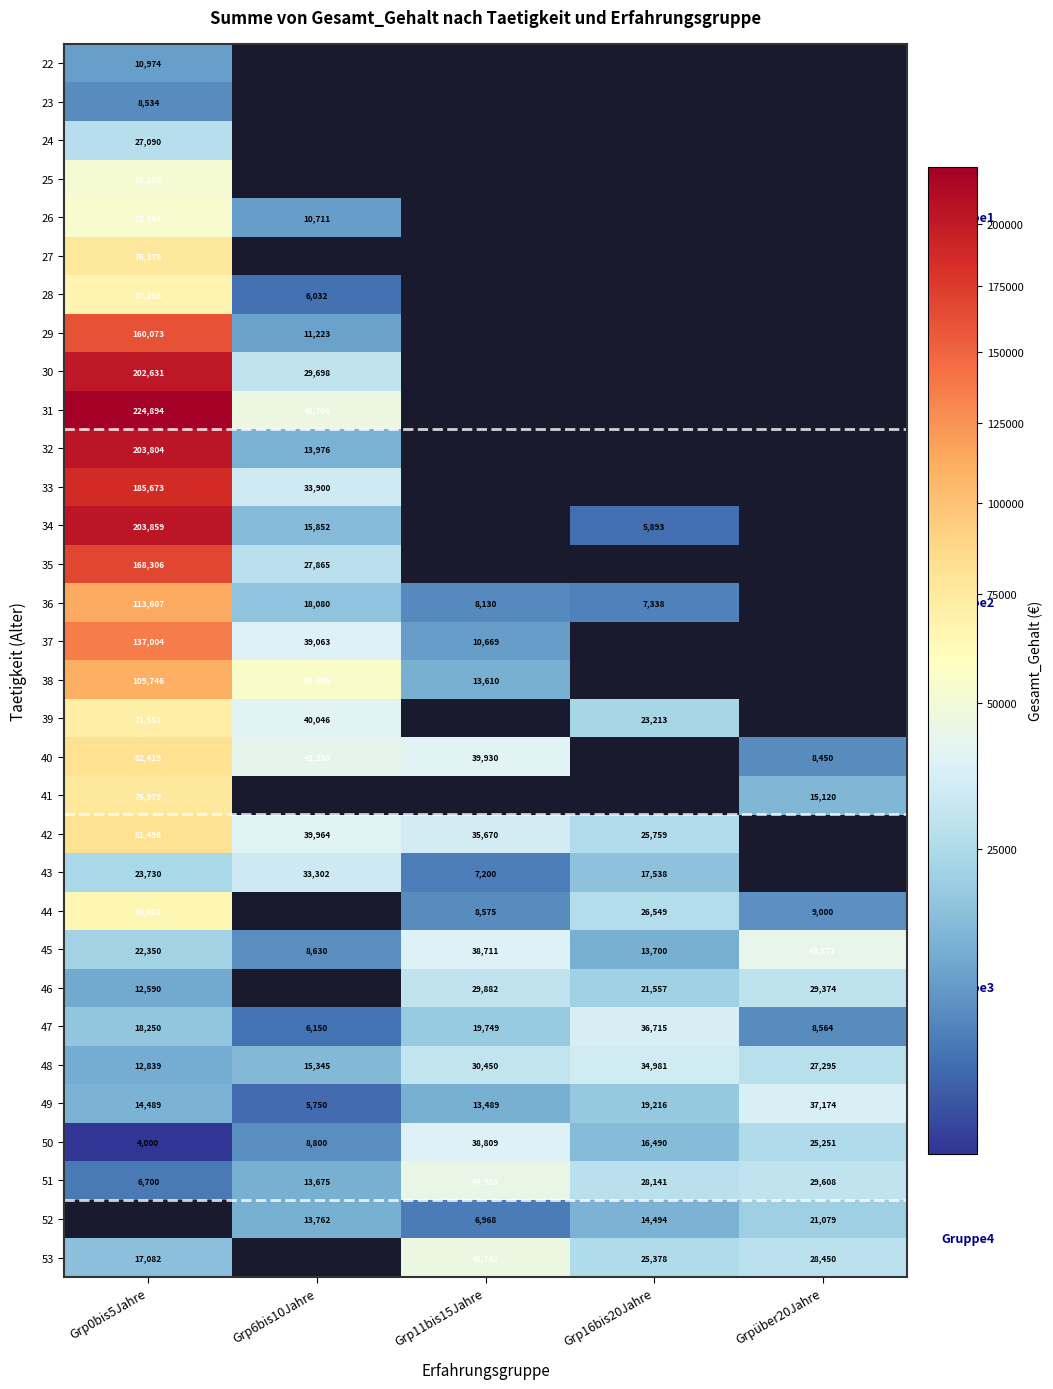

The 50 series shows 6752.4 at Grp0bis5Jahre. True or false?

False